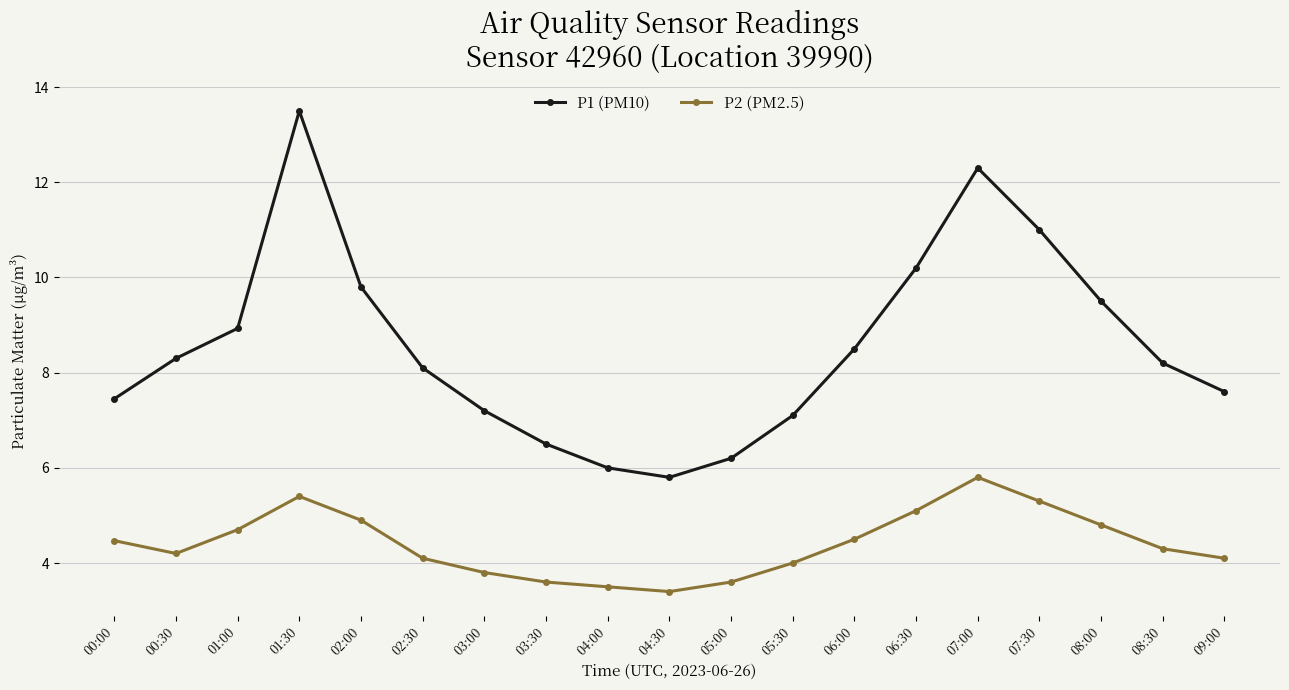

How many values in the P1 (PM10) series are below 8?

8